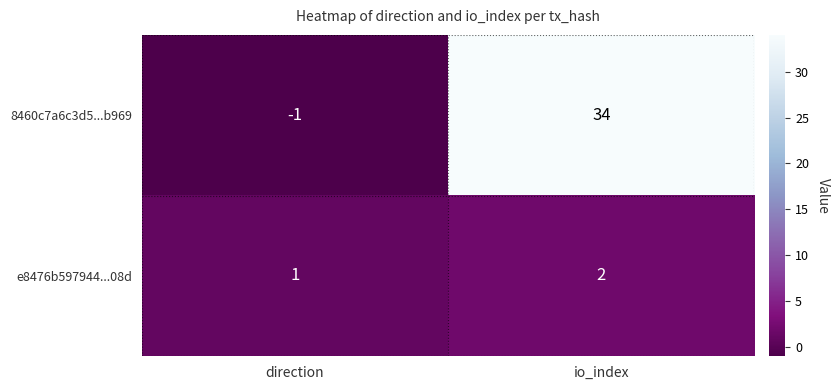

Where is 8460c7a6c3d5...b969 nearest to the value 16?

direction